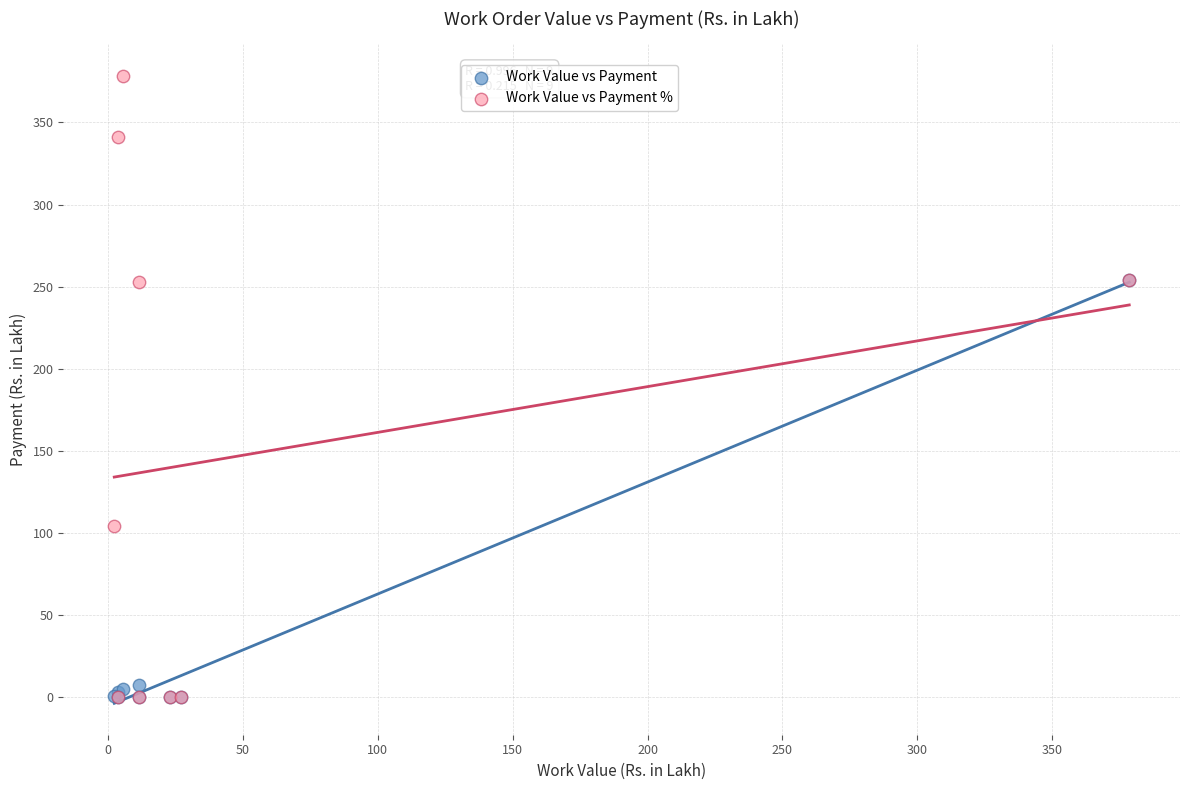

What are all the series names shown in the legend?

Work Value vs Payment, Work Value vs Payment %